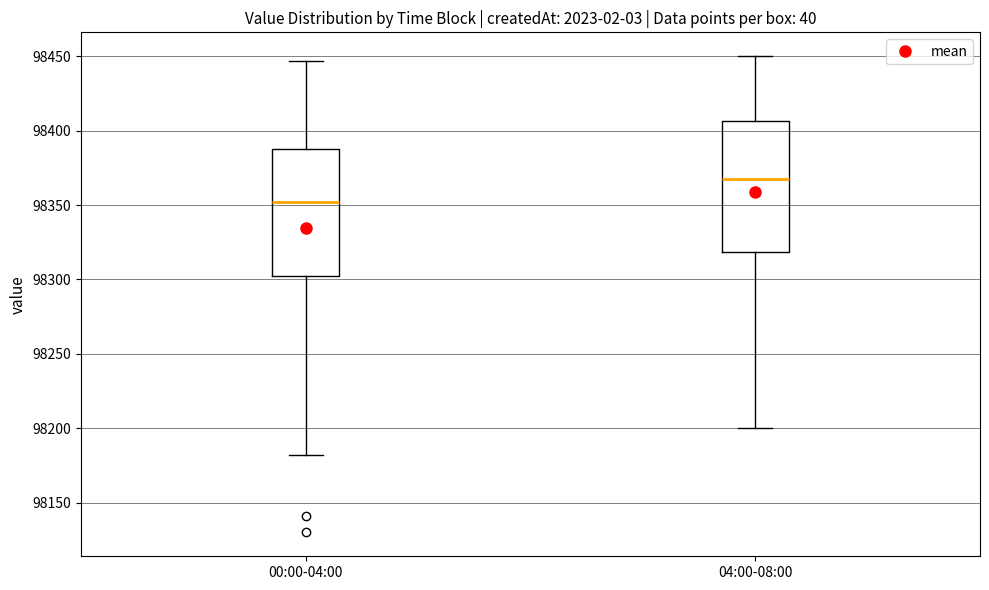

Reading left to right, read every box against the y-axis: the position of its median line, the range the box covers, and the ends of its whiskers. The values are not printed on the chart, so give them approximately, as read against the axis.

00:00-04:00: median 98350, box 98305 to 98390, whiskers 98180 to 98445
04:00-08:00: median 98370, box 98320 to 98405, whiskers 98200 to 98450